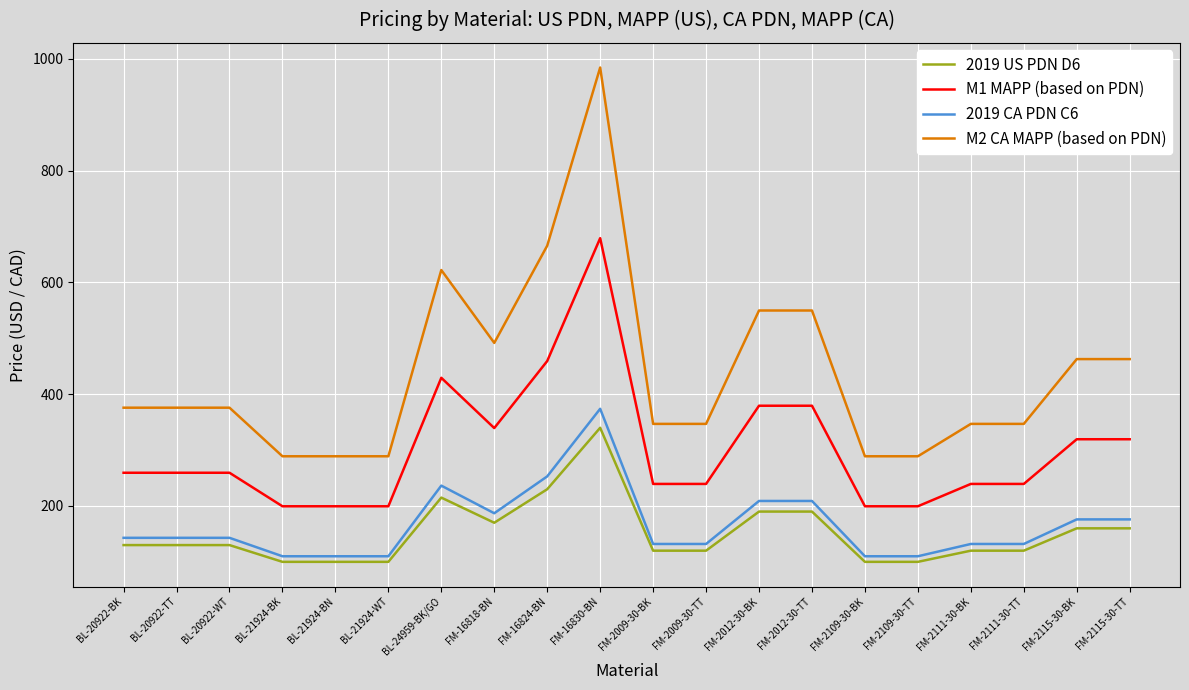

Is the value of 2019 CA PDN C6 at FM-16818-BN greater than the value of M2 CA MAPP (based on PDN) at BL-24959-BK/GO?

No